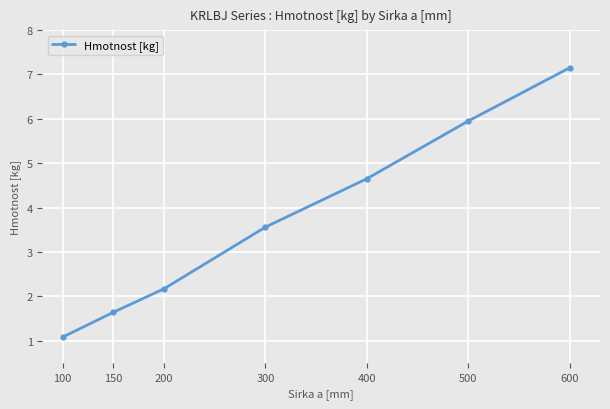

What is the average value?

3.7